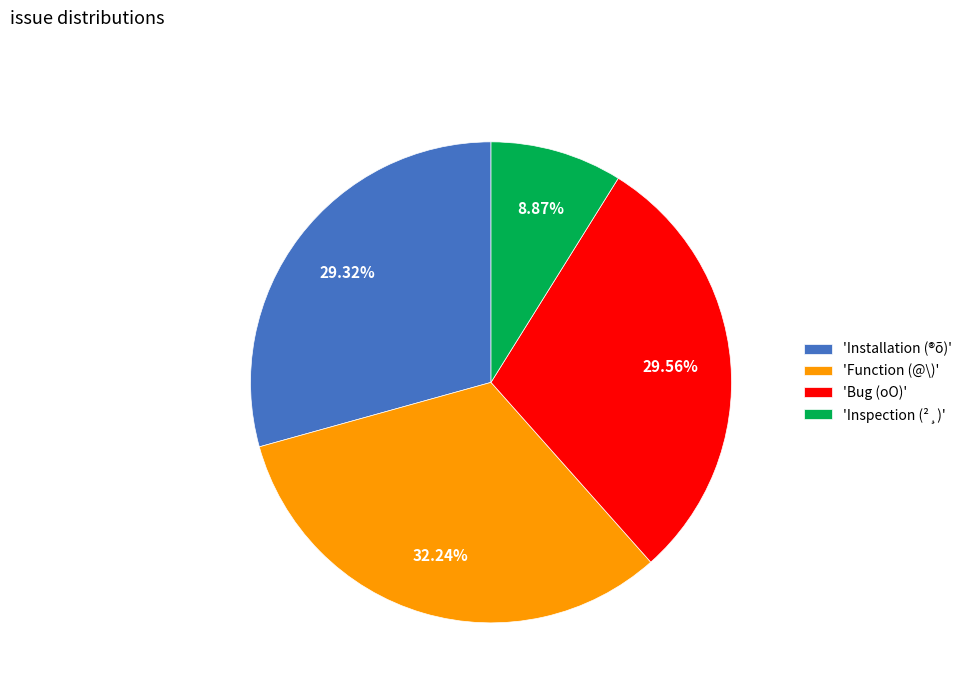

Does 'Installation (®õ)' account for over 50% of the chart?

No